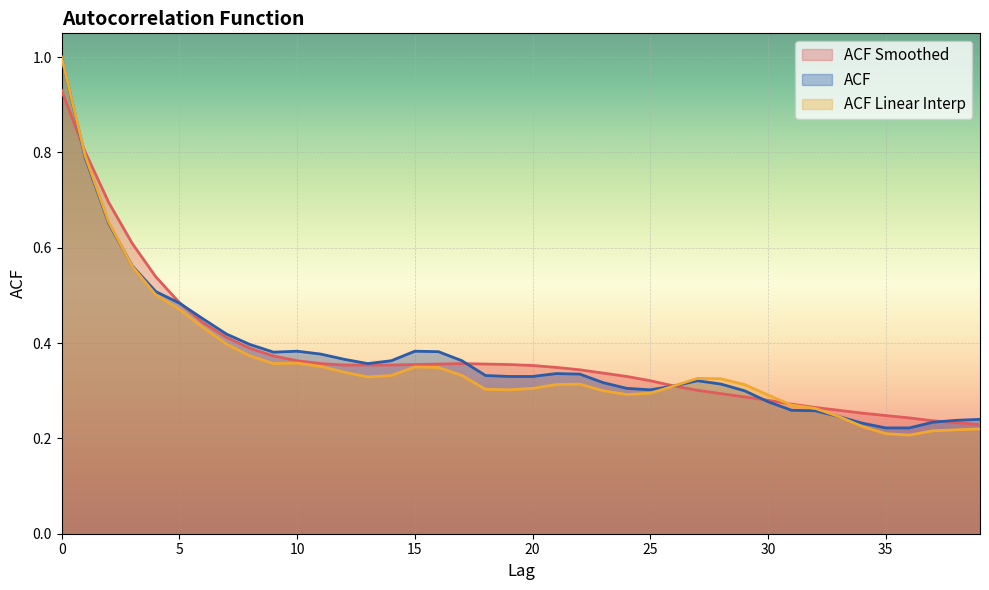

What is the greatest value displayed?

1.0